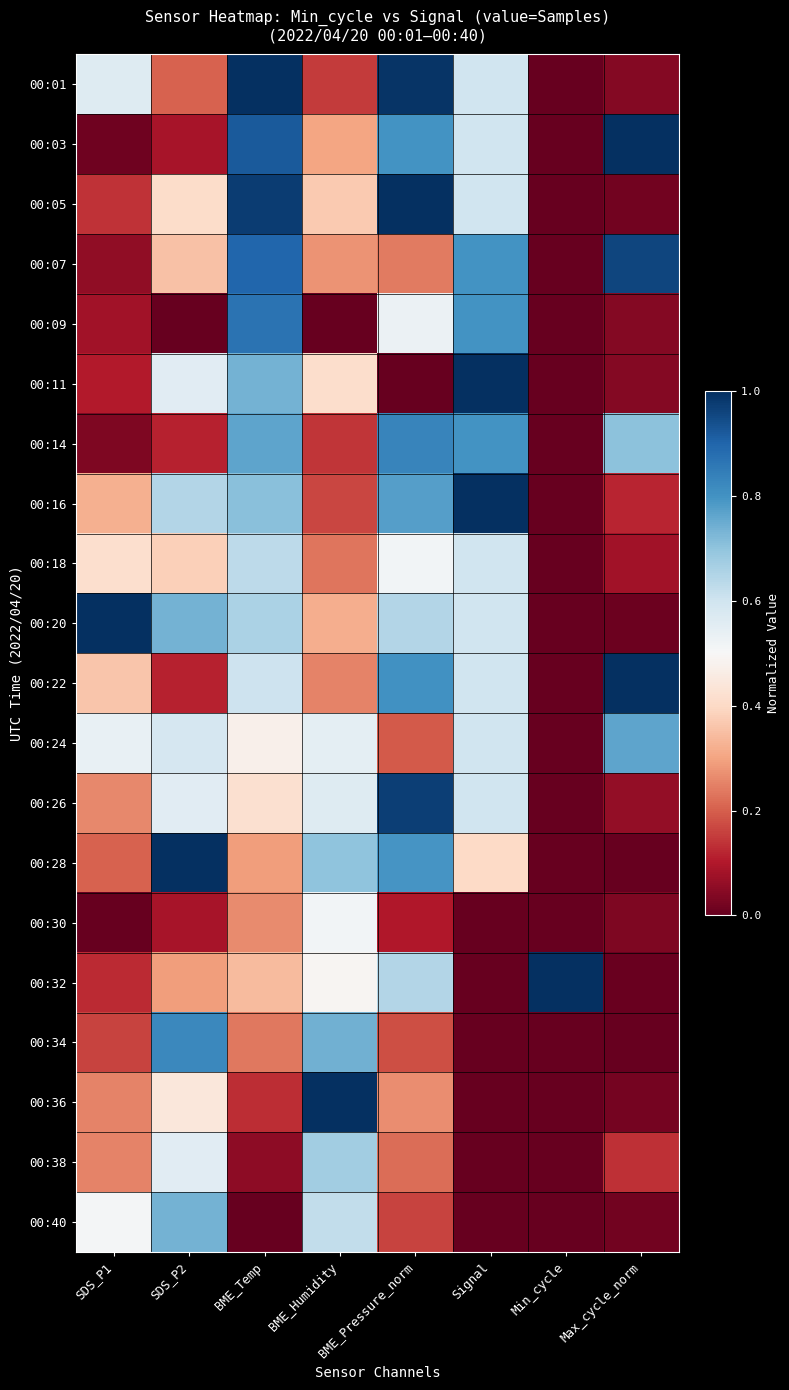

Reading left to right, list all the values displayed in this chart.

00:01: SDS_P1=0.6	SDS_P2=0.2	BME_Temp=1.0	BME_Humidity=0.2	BME_Pressure_norm=1.0	Signal=0.6	Min_cycle=0.0	Max_cycle_norm=0.0
00:03: SDS_P1=0.0	SDS_P2=0.1	BME_Temp=0.9	BME_Humidity=0.3	BME_Pressure_norm=0.8	Signal=0.6	Min_cycle=0.0	Max_cycle_norm=1.0
00:05: SDS_P1=0.1	SDS_P2=0.4	BME_Temp=1.0	BME_Humidity=0.4	BME_Pressure_norm=1.0	Signal=0.6	Min_cycle=0.0	Max_cycle_norm=0.0
00:07: SDS_P1=0.1	SDS_P2=0.4	BME_Temp=0.9	BME_Humidity=0.3	BME_Pressure_norm=0.2	Signal=0.8	Min_cycle=0.0	Max_cycle_norm=1.0
00:09: SDS_P1=0.1	SDS_P2=0.0	BME_Temp=0.9	BME_Humidity=0.0	BME_Pressure_norm=0.5	Signal=0.8	Min_cycle=0.0	Max_cycle_norm=0.0
00:11: SDS_P1=0.1	SDS_P2=0.6	BME_Temp=0.7	BME_Humidity=0.4	BME_Pressure_norm=0.0	Signal=1.0	Min_cycle=0.0	Max_cycle_norm=0.0
00:14: SDS_P1=0.0	SDS_P2=0.1	BME_Temp=0.8	BME_Humidity=0.1	BME_Pressure_norm=0.8	Signal=0.8	Min_cycle=0.0	Max_cycle_norm=0.7
00:16: SDS_P1=0.3	SDS_P2=0.6	BME_Temp=0.7	BME_Humidity=0.2	BME_Pressure_norm=0.8	Signal=1.0	Min_cycle=0.0	Max_cycle_norm=0.1
00:18: SDS_P1=0.4	SDS_P2=0.4	BME_Temp=0.6	BME_Humidity=0.2	BME_Pressure_norm=0.5	Signal=0.6	Min_cycle=0.0	Max_cycle_norm=0.1
00:20: SDS_P1=1.0	SDS_P2=0.7	BME_Temp=0.7	BME_Humidity=0.3	BME_Pressure_norm=0.6	Signal=0.6	Min_cycle=0.0	Max_cycle_norm=0.0
00:22: SDS_P1=0.4	SDS_P2=0.1	BME_Temp=0.6	BME_Humidity=0.3	BME_Pressure_norm=0.8	Signal=0.6	Min_cycle=0.0	Max_cycle_norm=1.0
00:24: SDS_P1=0.5	SDS_P2=0.6	BME_Temp=0.5	BME_Humidity=0.6	BME_Pressure_norm=0.2	Signal=0.6	Min_cycle=0.0	Max_cycle_norm=0.8
00:26: SDS_P1=0.3	SDS_P2=0.6	BME_Temp=0.4	BME_Humidity=0.6	BME_Pressure_norm=1.0	Signal=0.6	Min_cycle=0.0	Max_cycle_norm=0.1
00:28: SDS_P1=0.2	SDS_P2=1.0	BME_Temp=0.3	BME_Humidity=0.7	BME_Pressure_norm=0.8	Signal=0.4	Min_cycle=0.0	Max_cycle_norm=0.0
00:30: SDS_P1=0.0	SDS_P2=0.1	BME_Temp=0.3	BME_Humidity=0.5	BME_Pressure_norm=0.1	Signal=0.0	Min_cycle=0.0	Max_cycle_norm=0.0
00:32: SDS_P1=0.1	SDS_P2=0.3	BME_Temp=0.3	BME_Humidity=0.5	BME_Pressure_norm=0.6	Signal=0.0	Min_cycle=1.0	Max_cycle_norm=0.0
00:34: SDS_P1=0.2	SDS_P2=0.8	BME_Temp=0.2	BME_Humidity=0.7	BME_Pressure_norm=0.2	Signal=0.0	Min_cycle=0.0	Max_cycle_norm=0.0
00:36: SDS_P1=0.3	SDS_P2=0.4	BME_Temp=0.1	BME_Humidity=1.0	BME_Pressure_norm=0.3	Signal=0.0	Min_cycle=0.0	Max_cycle_norm=0.0
00:38: SDS_P1=0.3	SDS_P2=0.6	BME_Temp=0.1	BME_Humidity=0.7	BME_Pressure_norm=0.2	Signal=0.0	Min_cycle=0.0	Max_cycle_norm=0.1
00:40: SDS_P1=0.5	SDS_P2=0.7	BME_Temp=0.0	BME_Humidity=0.6	BME_Pressure_norm=0.2	Signal=0.0	Min_cycle=0.0	Max_cycle_norm=0.0